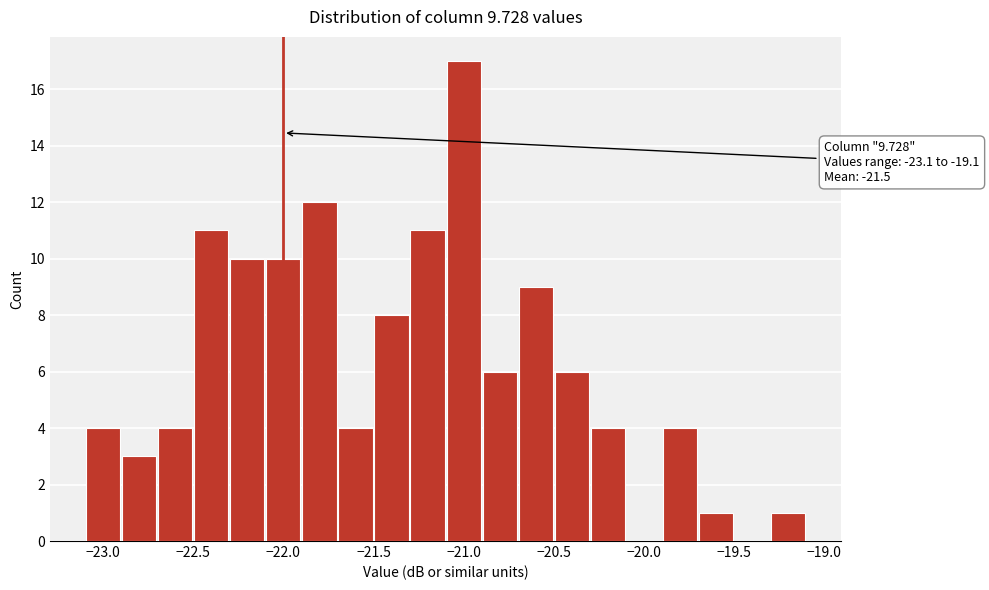

Which range on the x-axis has the tallest bar?

-21.1 to -20.9